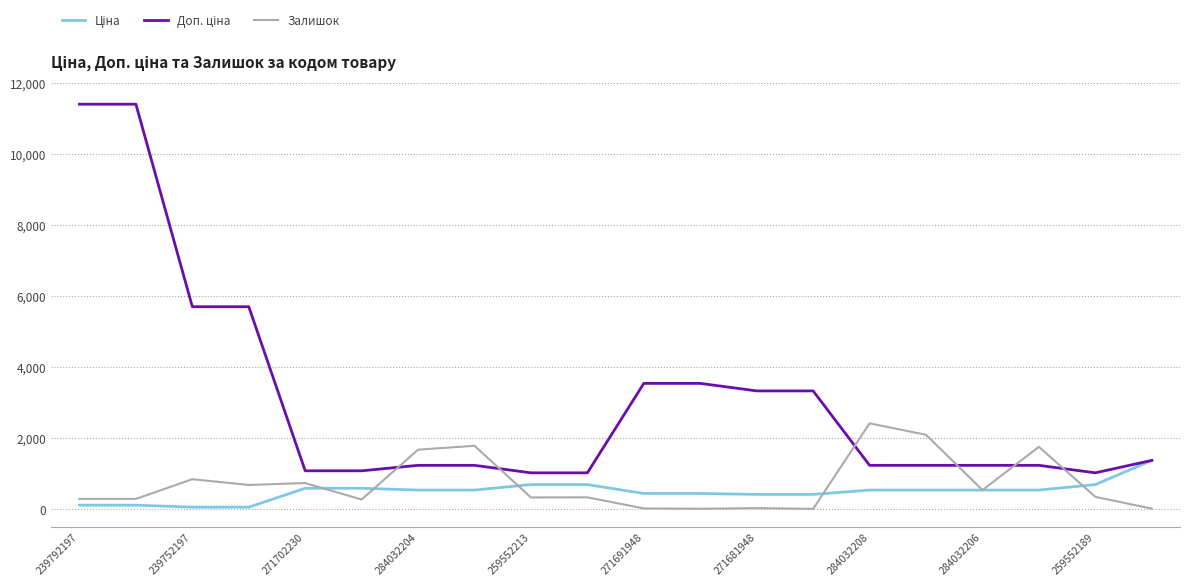

What is the lowest value of the Залишок series?

10.0